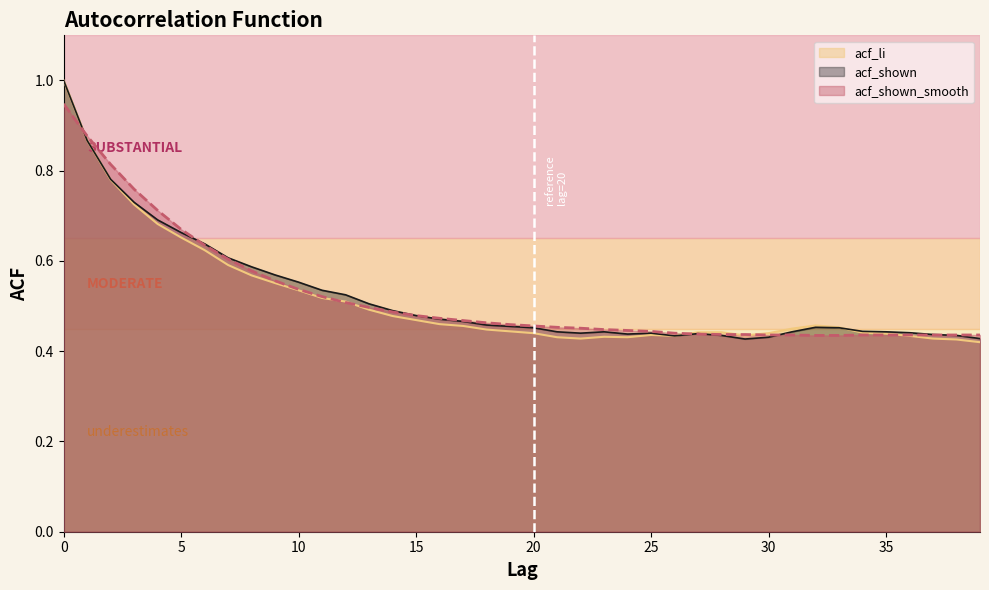

Which category has the lowest value in the acf_li series?

39